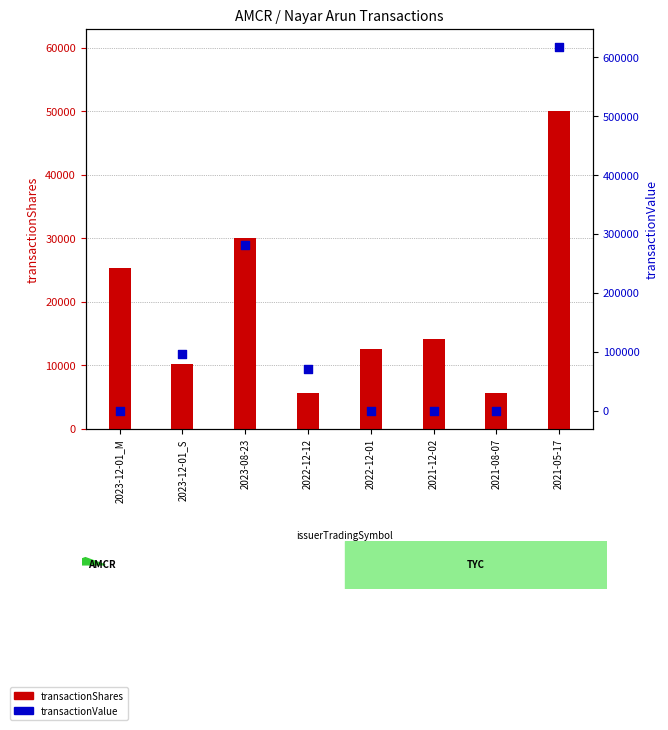

What are all the series names shown in the legend?

transactionShares, transactionValue